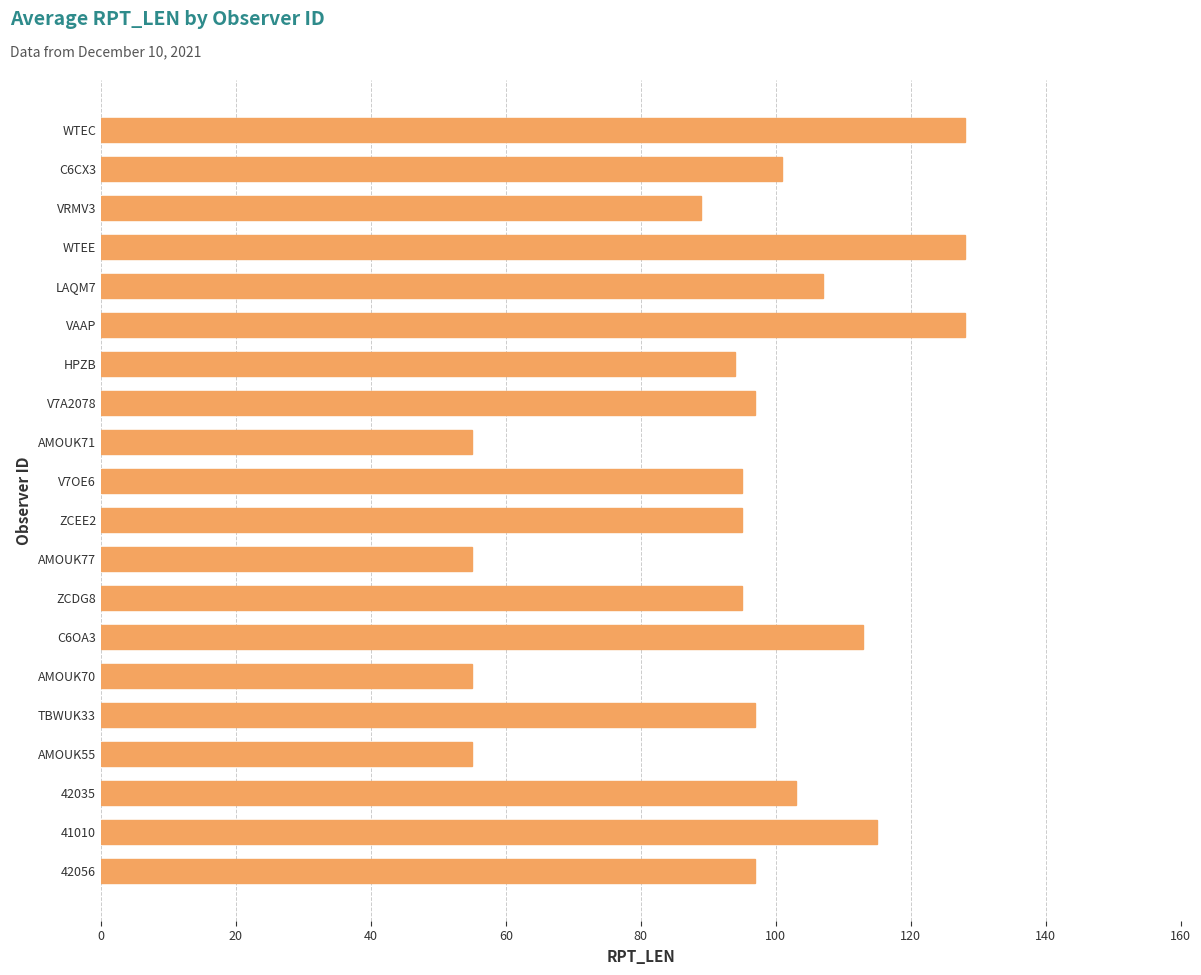

What is the maximum value shown in the chart?

128